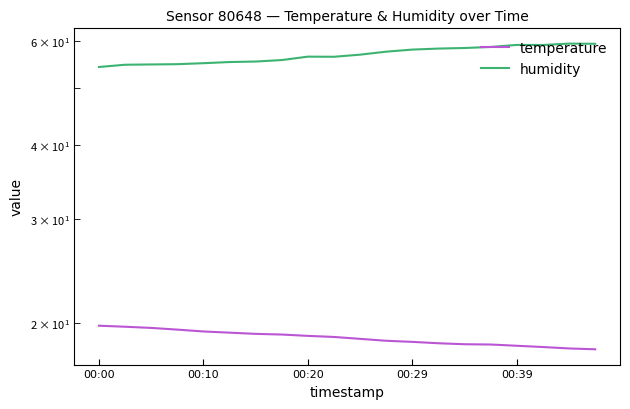

Does the chart display data point markers on the line(s)?

No